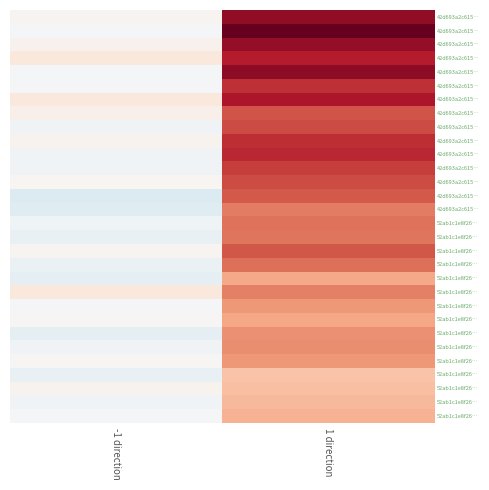

At which category is the sum across all series the highest?

1 direction